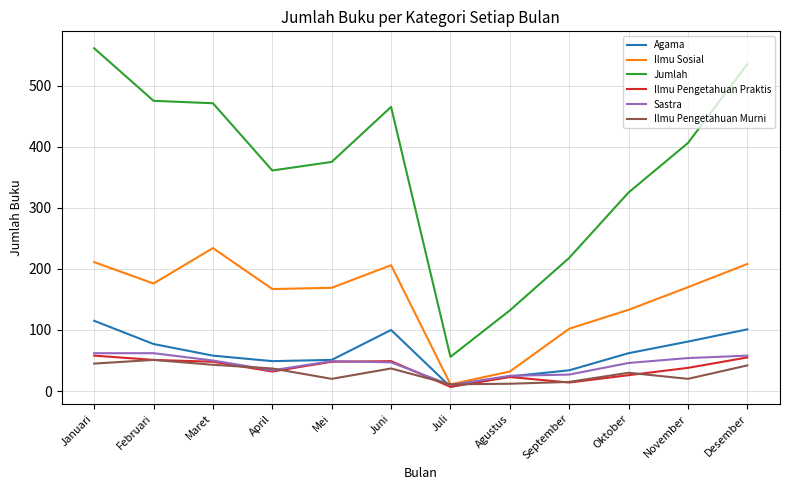

What is the minimum value shown in the chart?

7